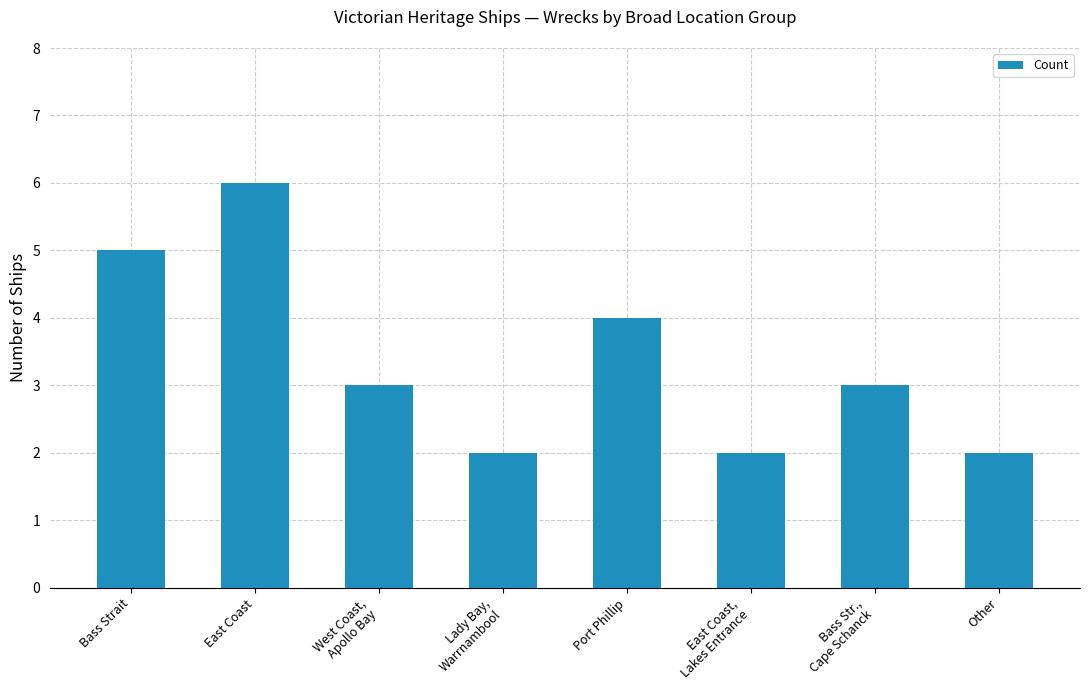

What is the sum of the values at East Coast and Lady Bay,
Warrnambool?

8